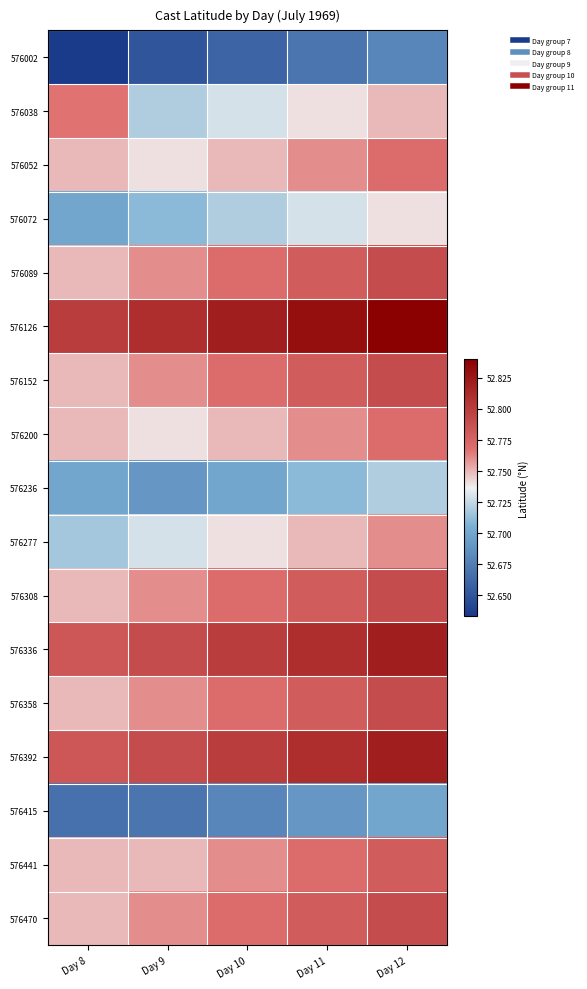

Reading right to left, what are all the values shown in this chart?

576002: Day 12=52.7	Day 11=52.7	Day 10=52.7	Day 9=52.6	Day 8=52.6
576038: Day 12=52.8	Day 11=52.7	Day 10=52.7	Day 9=52.7	Day 8=52.8
576052: Day 12=52.8	Day 11=52.8	Day 10=52.8	Day 9=52.7	Day 8=52.8
576072: Day 12=52.7	Day 11=52.7	Day 10=52.7	Day 9=52.7	Day 8=52.7
576089: Day 12=52.8	Day 11=52.8	Day 10=52.8	Day 9=52.8	Day 8=52.8
576126: Day 12=52.8	Day 11=52.8	Day 10=52.8	Day 9=52.8	Day 8=52.8
576152: Day 12=52.8	Day 11=52.8	Day 10=52.8	Day 9=52.8	Day 8=52.8
576200: Day 12=52.8	Day 11=52.8	Day 10=52.8	Day 9=52.7	Day 8=52.8
576236: Day 12=52.7	Day 11=52.7	Day 10=52.7	Day 9=52.7	Day 8=52.7
576277: Day 12=52.8	Day 11=52.8	Day 10=52.7	Day 9=52.7	Day 8=52.7
576308: Day 12=52.8	Day 11=52.8	Day 10=52.8	Day 9=52.8	Day 8=52.8
576336: Day 12=52.8	Day 11=52.8	Day 10=52.8	Day 9=52.8	Day 8=52.8
576358: Day 12=52.8	Day 11=52.8	Day 10=52.8	Day 9=52.8	Day 8=52.8
576392: Day 12=52.8	Day 11=52.8	Day 10=52.8	Day 9=52.8	Day 8=52.8
576415: Day 12=52.7	Day 11=52.7	Day 10=52.7	Day 9=52.7	Day 8=52.7
576441: Day 12=52.8	Day 11=52.8	Day 10=52.8	Day 9=52.8	Day 8=52.8
576470: Day 12=52.8	Day 11=52.8	Day 10=52.8	Day 9=52.8	Day 8=52.8